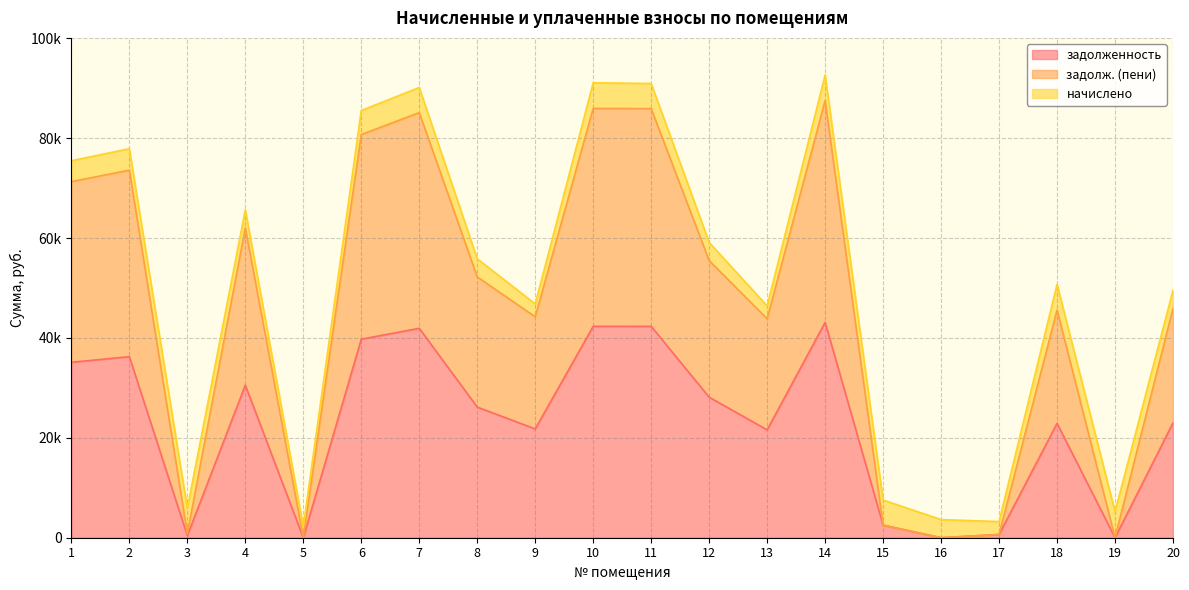

Which series changed the most between 6 and 19?

задолж. (пени)